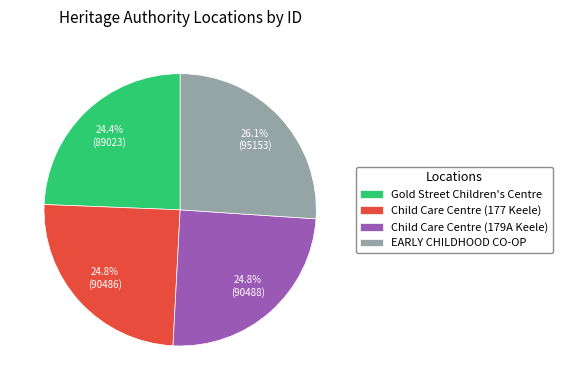

What percentage is the EARLY CHILDHOOD CO-OP slice, to the nearest percent?

26%